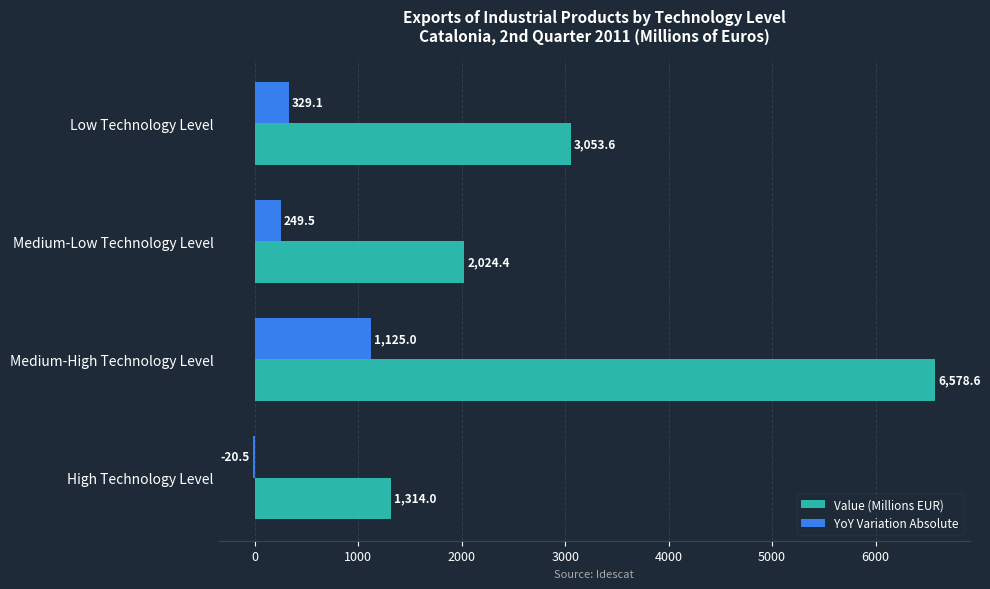

What is the sum of the Value (Millions EUR) values at Low Technology Level and Medium-Low Technology Level?

5078.0